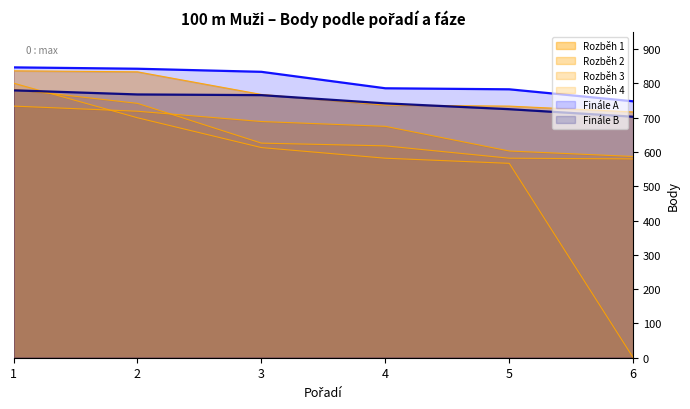

What is the difference between the highest and lowest values at 3?

221